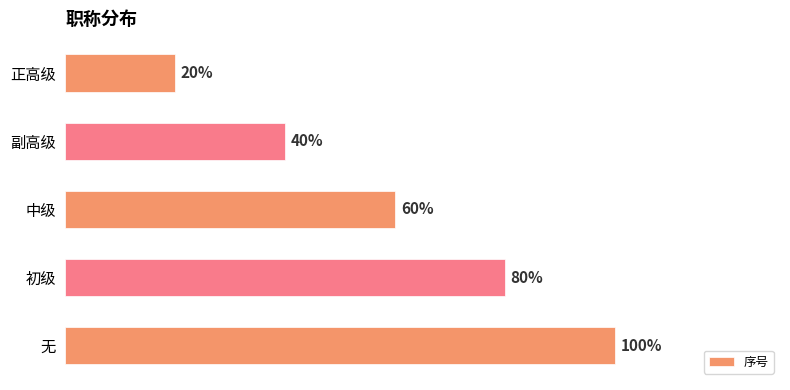

Are the bars horizontal?

Yes